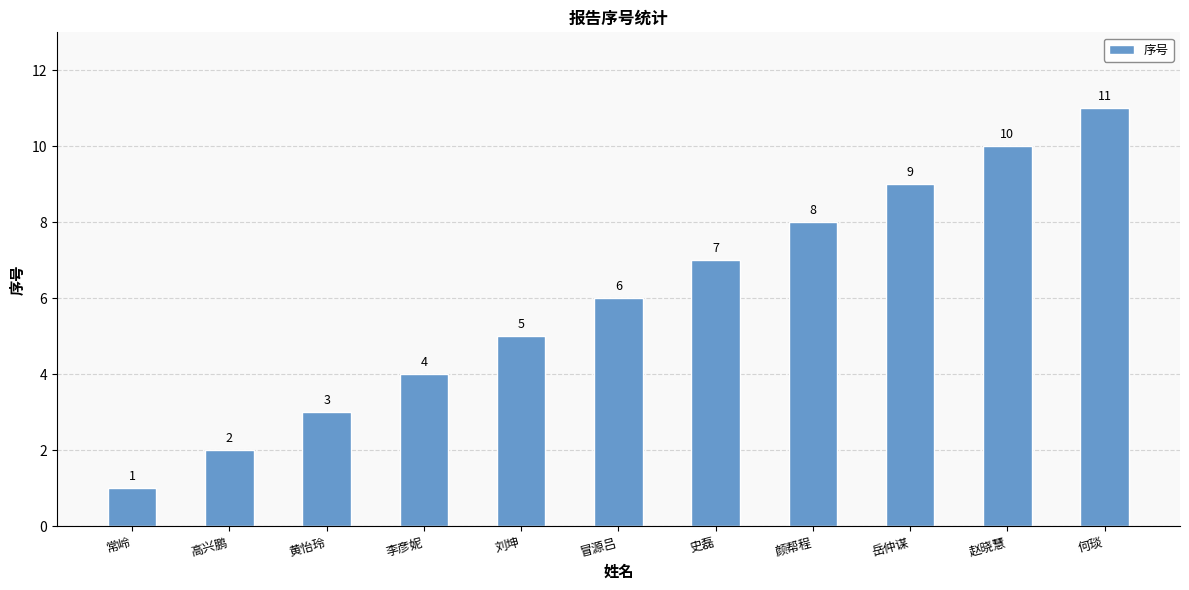

What is the change in value from 高兴鹏 to 史磊?

+5